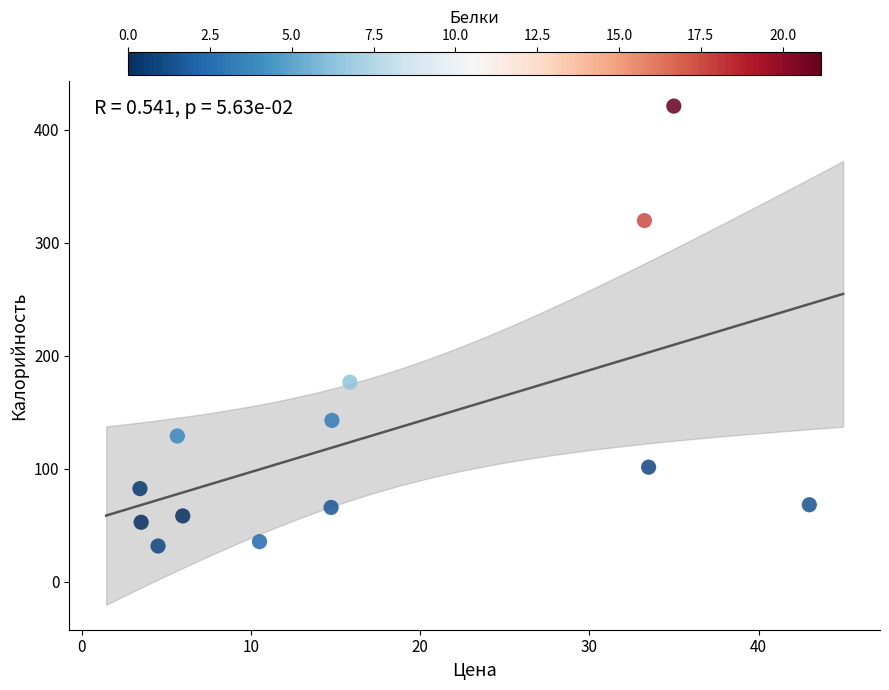

What is the range of X values (max minus min)?

39.6